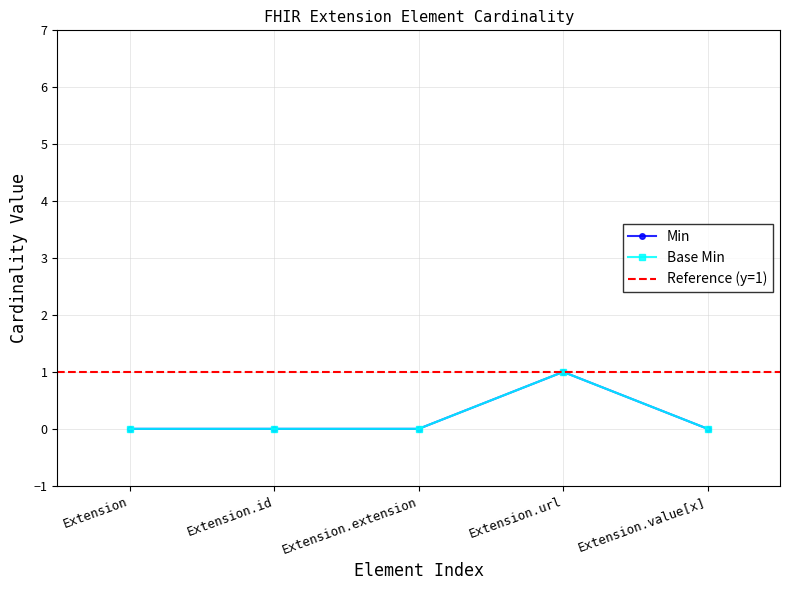

Does the chart have visible grid lines?

Yes